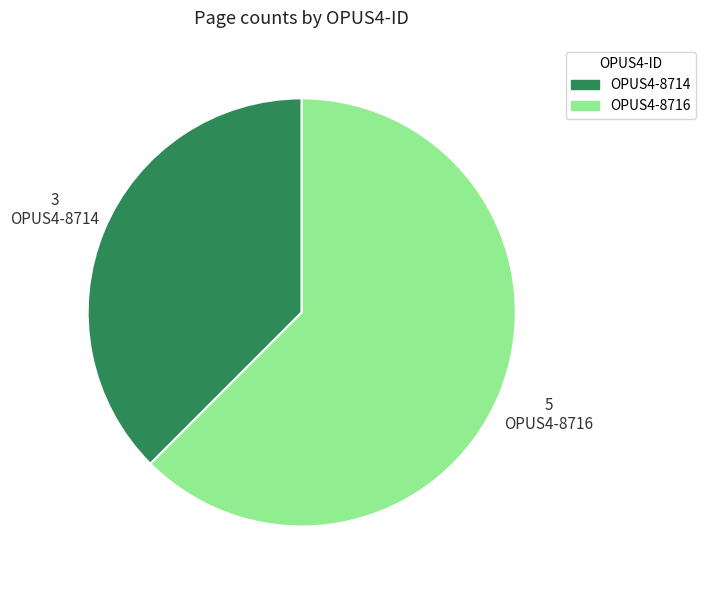

Is it true that OPUS4-8716 is 52% of the pie?

False